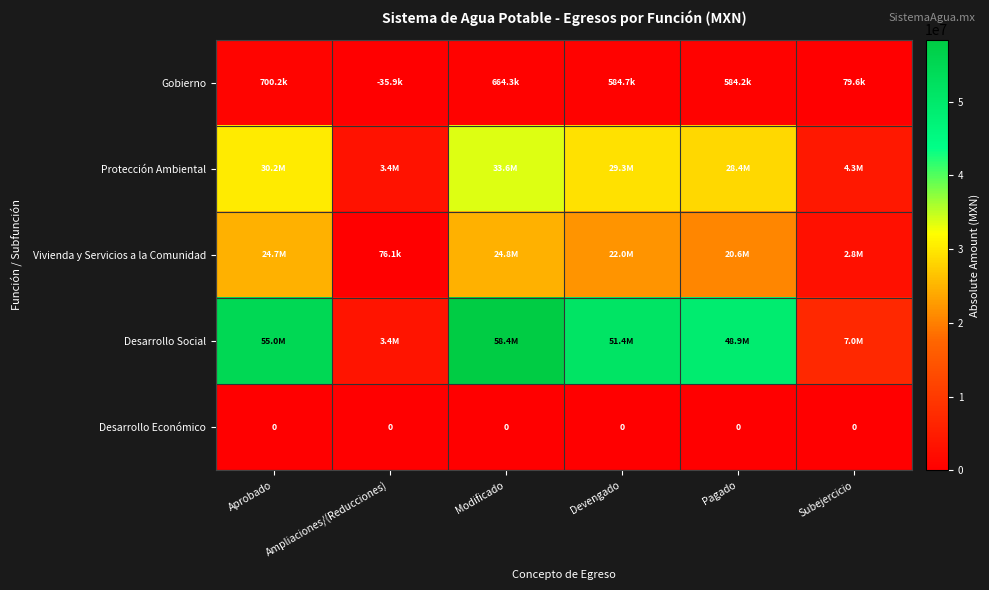

How many data points does each series have?

6